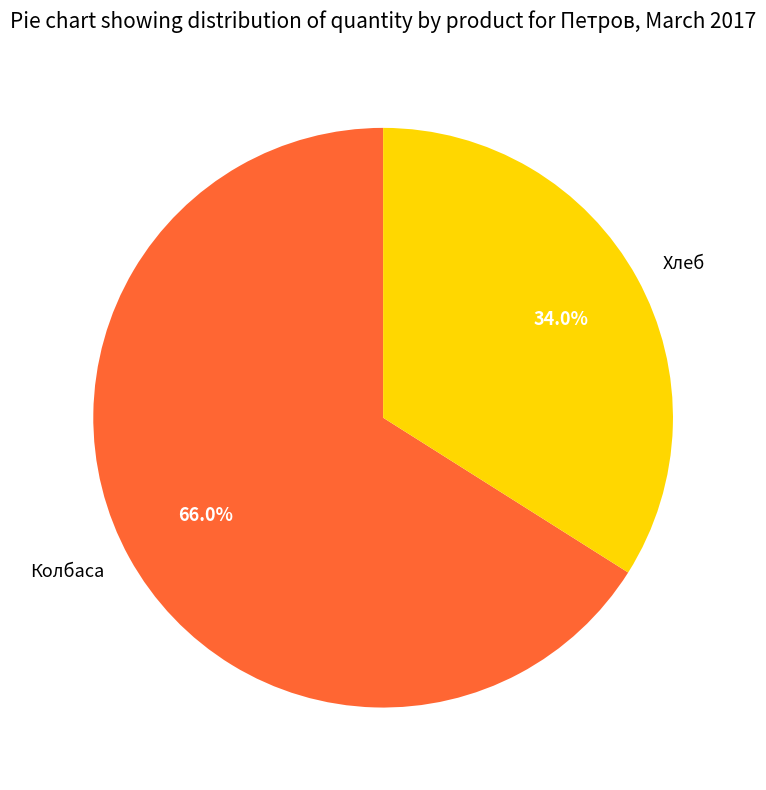

The Хлеб slice represents 24% of the pie. True or false?

False